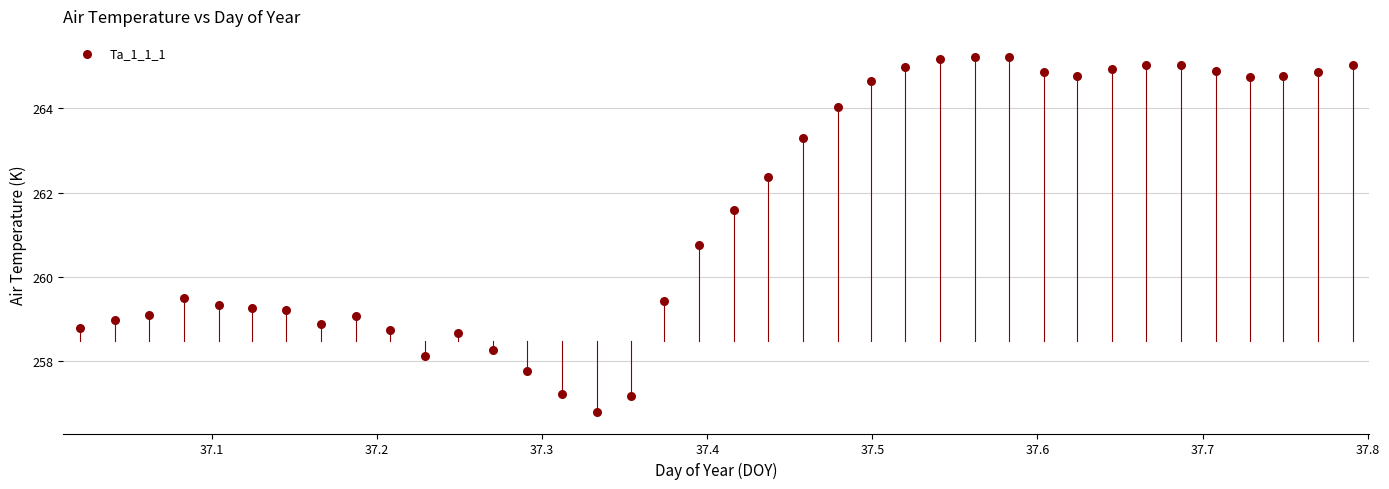

What is the range of X values (max minus min)?

0.8